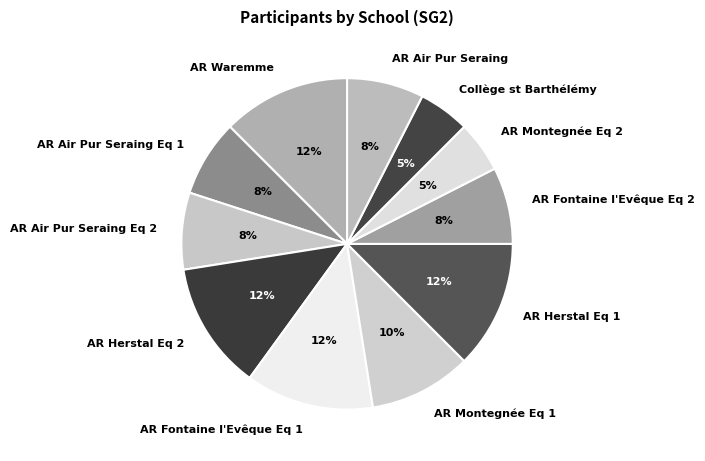

Which has a higher value, AR Montegnée Eq 2 or AR Montegnée Eq 1?

AR Montegnée Eq 1